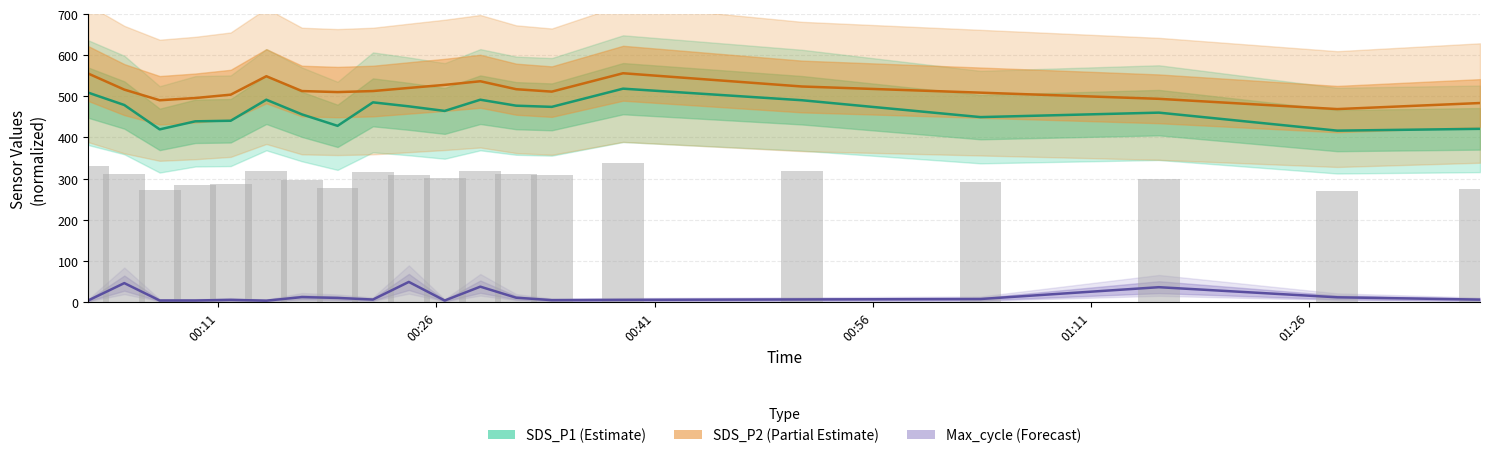

What is the sum of all SDS_P1 values?

9288.8